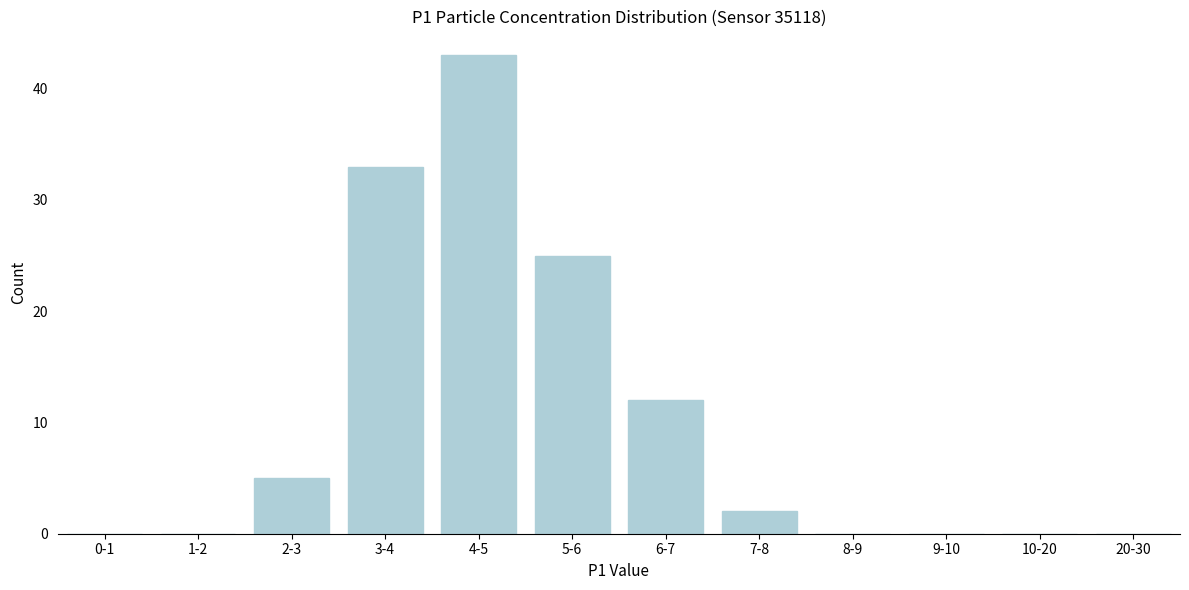

Reading left to right, what are all the values shown in this chart?

0-1=0	1-2=0	2-3=5	3-4=33	4-5=43	5-6=25	6-7=12	7-8=2	8-9=0	9-10=0	10-20=0	20-30=0